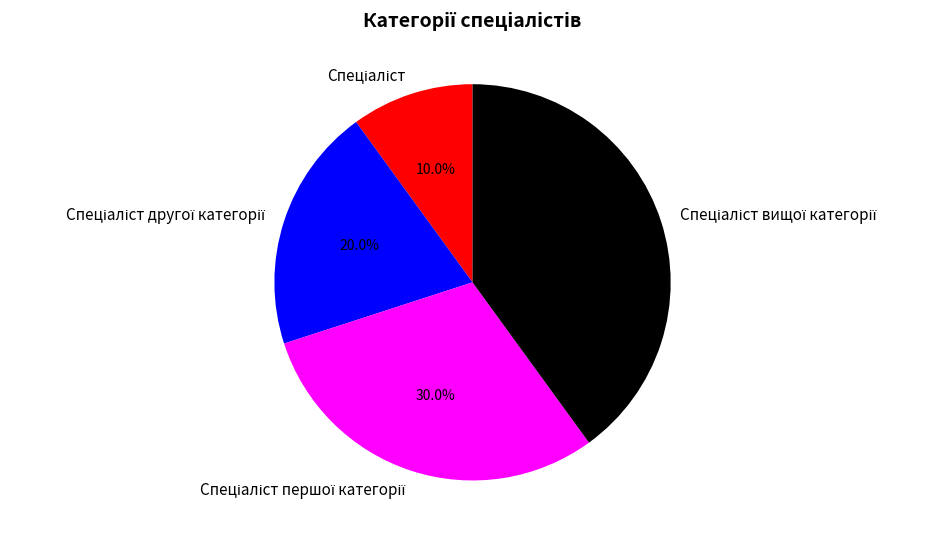

Is there any slice that represents more than half of the pie?

No